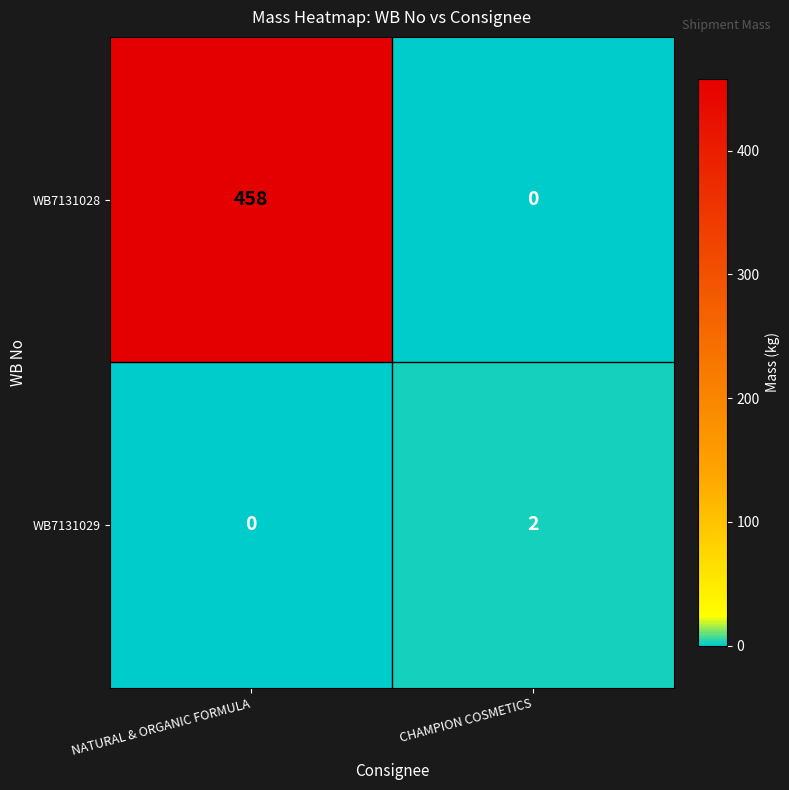

Which series has the largest range (max minus min)?

WB7131028